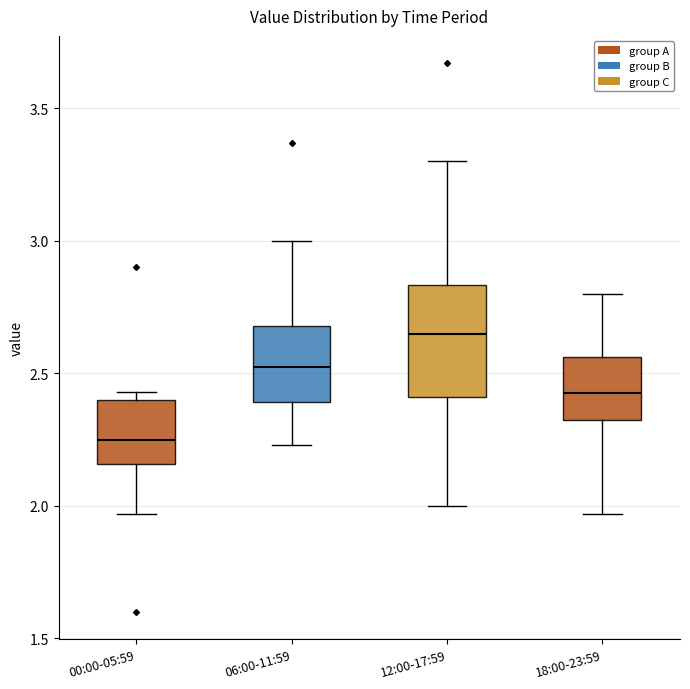

Reading left to right, transcribe this box plot: for each box, give where its median line is, the range the box spans, and where its two whiskers end, as read against the y-axis. The values are not printed on the chart, so give them approximately, as read against the axis.

00:00-05:59: median 2.25, box 2.15 to 2.40, whiskers 1.95 to 2.45
06:00-11:59: median 2.55, box 2.40 to 2.70, whiskers 2.25 to 3.00
12:00-17:59: median 2.65, box 2.40 to 2.85, whiskers 2.00 to 3.30
18:00-23:59: median 2.45, box 2.30 to 2.55, whiskers 1.95 to 2.80